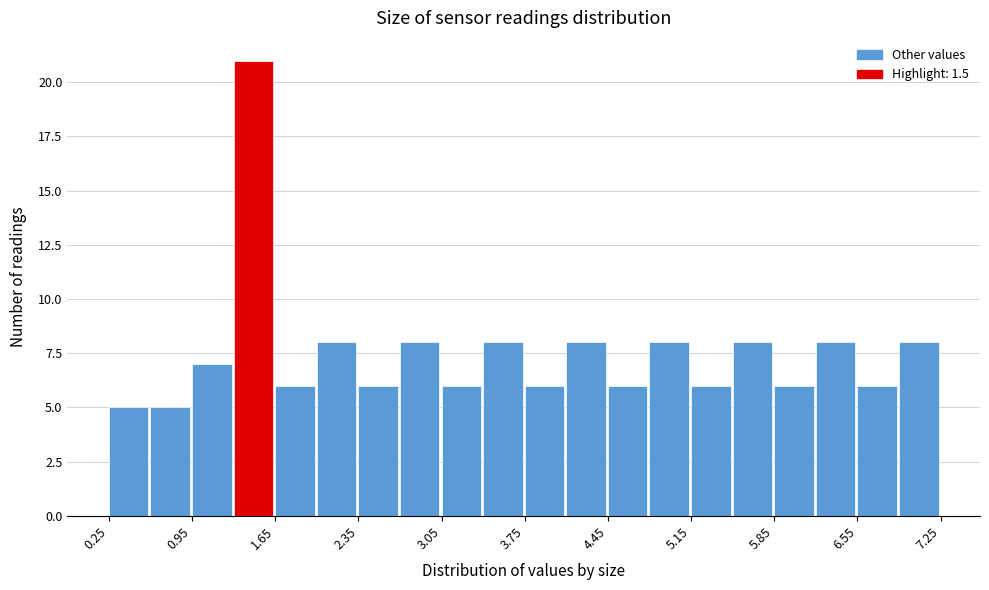

Around what value on the x-axis is the tallest bar? Give the approximate position of its centre, as read against the axis.

1.5